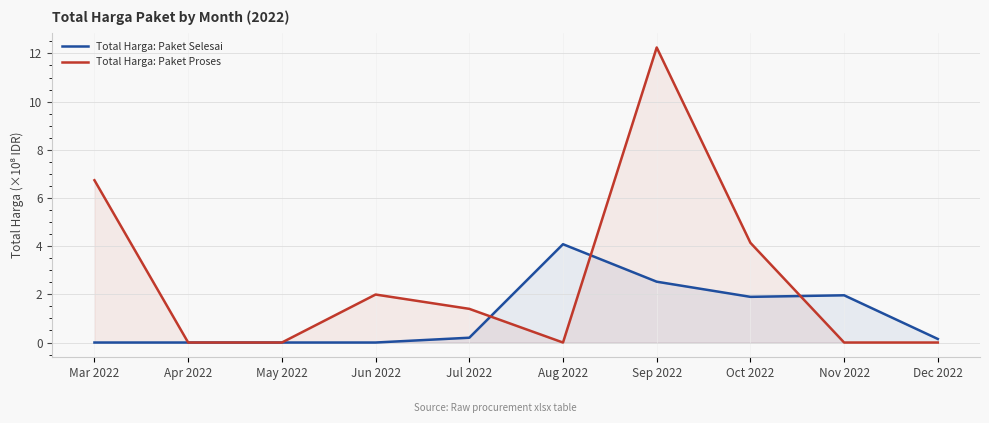

How many lines are shown in the chart?

2